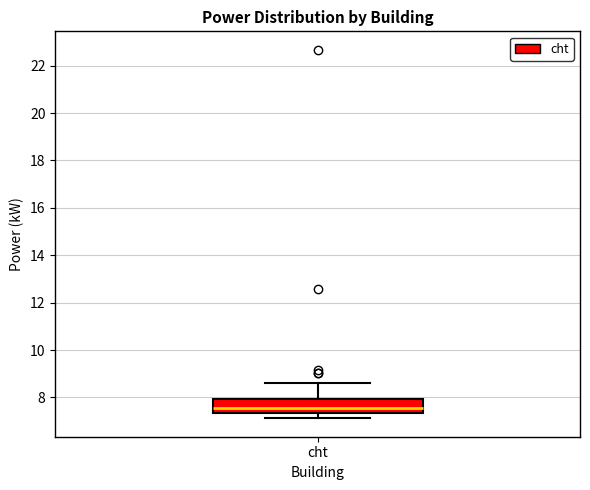

Read this box plot against the y-axis: the position of the median line, the range covered by the box, and the ends of both whiskers. The values are not printed on the chart, so give them approximately, as read against the axis.

median 7.6, box 7.4 to 8.0, whiskers 7.2 to 8.6